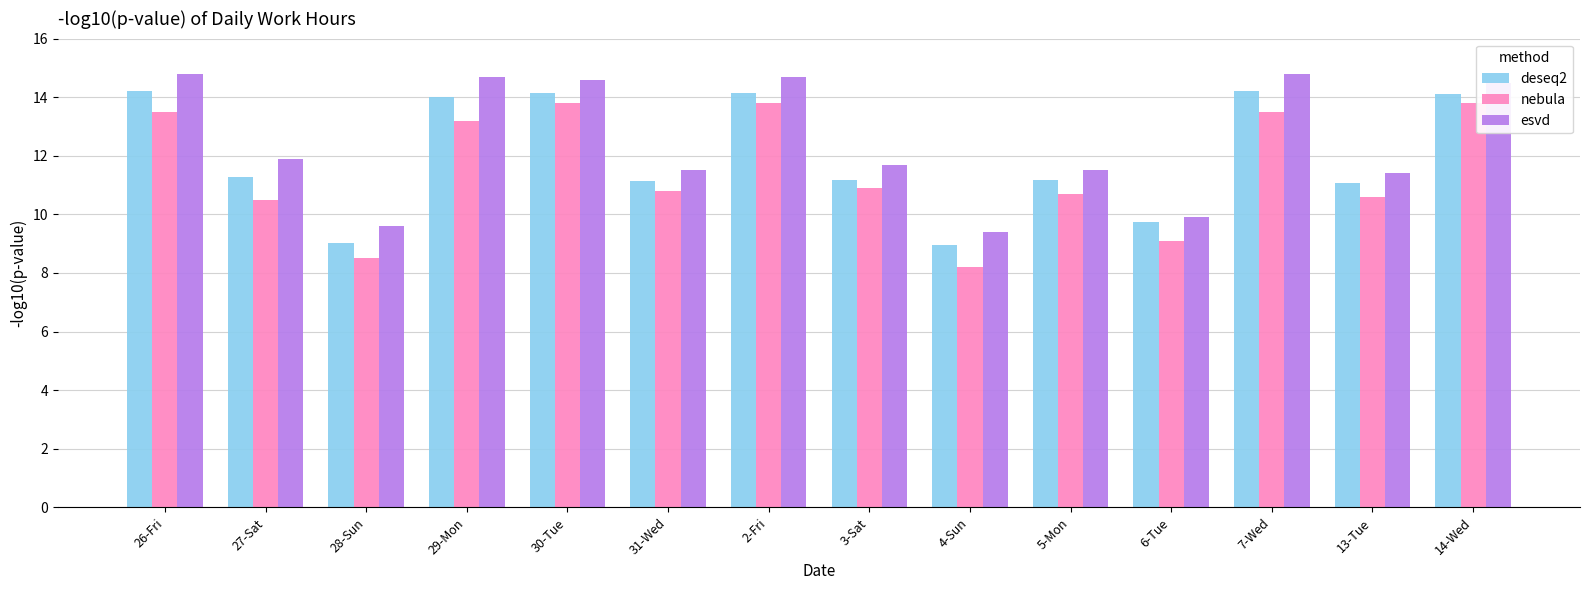

What is the average value of the nebula series?

11.5